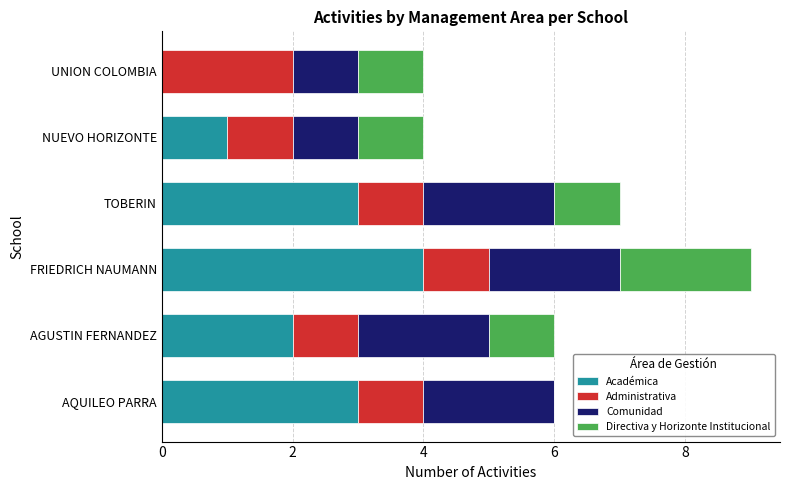

What is the total value across all series at FRIEDRICH NAUMANN?

9